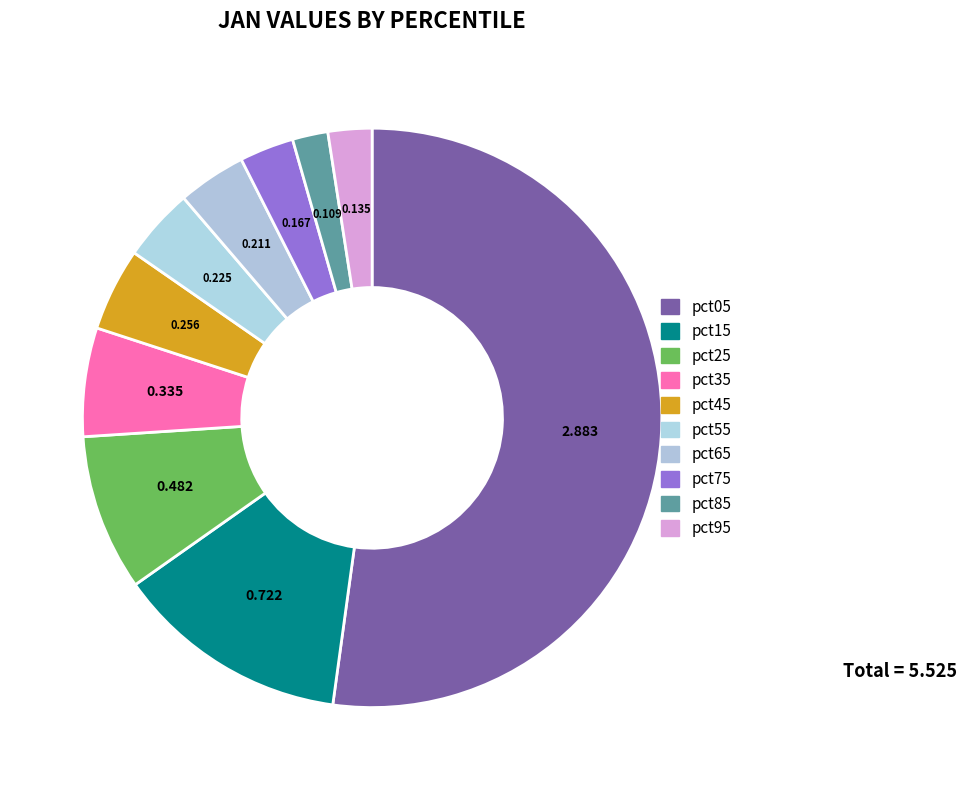

To the nearest percent, what percentage of the pie is pct65?

4%